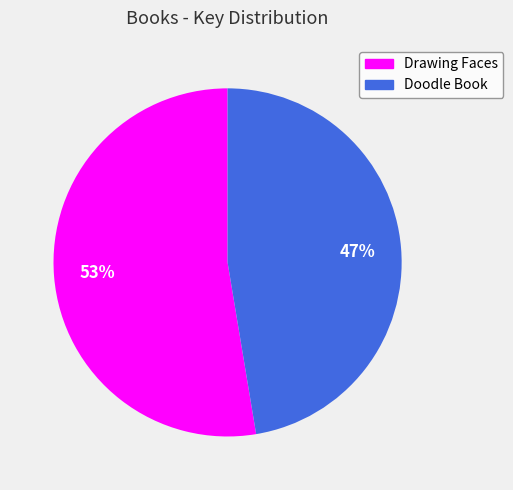

Between Drawing Faces and Doodle Book, which is larger?

Drawing Faces